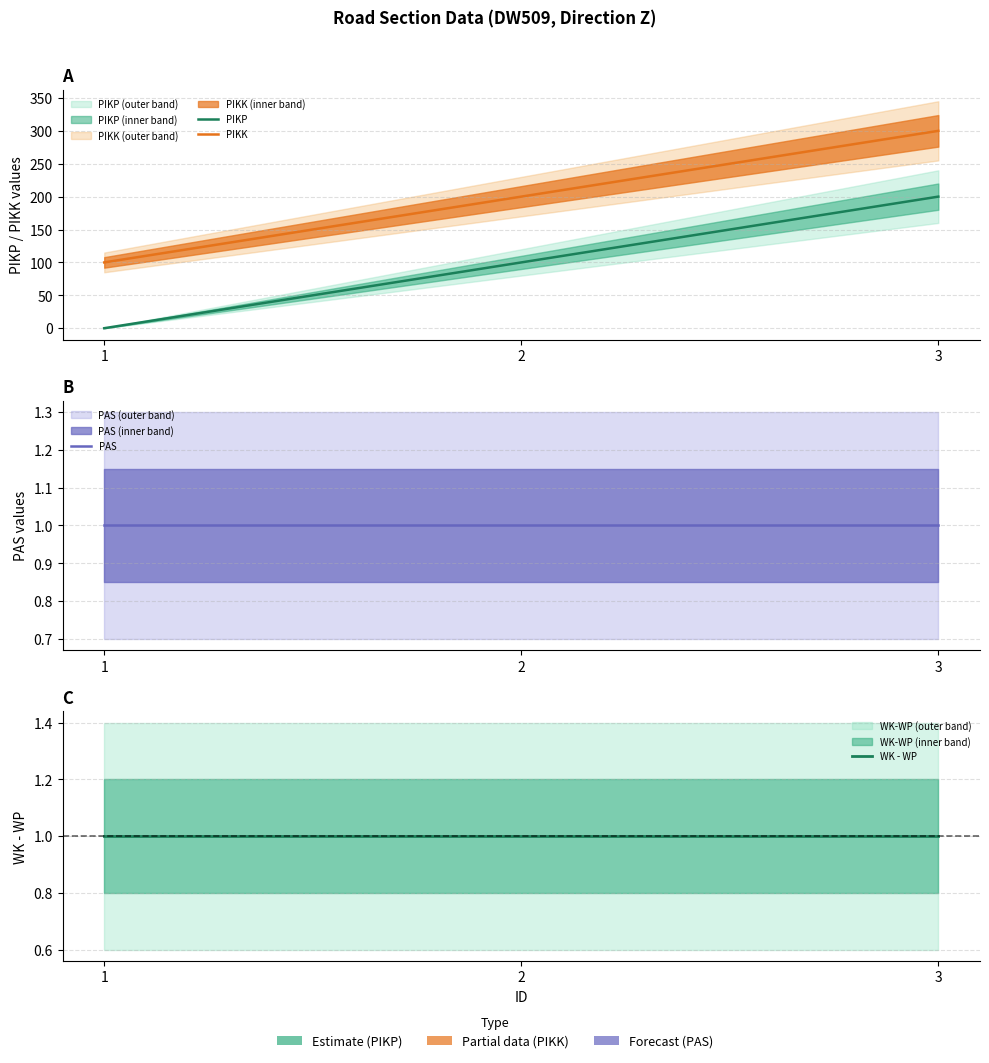

List the labels in order of WK - WP value, smallest first.

1, 2, 3